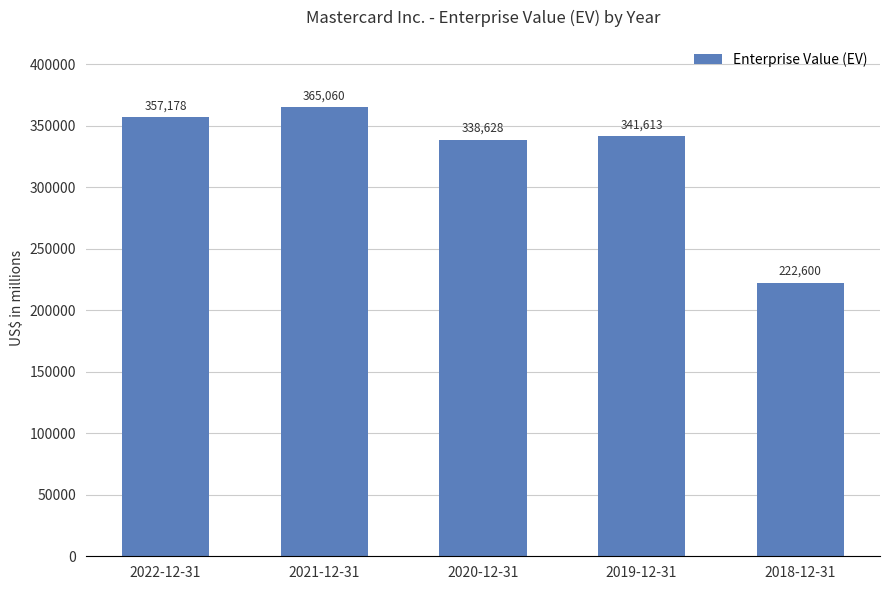

What is the average value?

325016